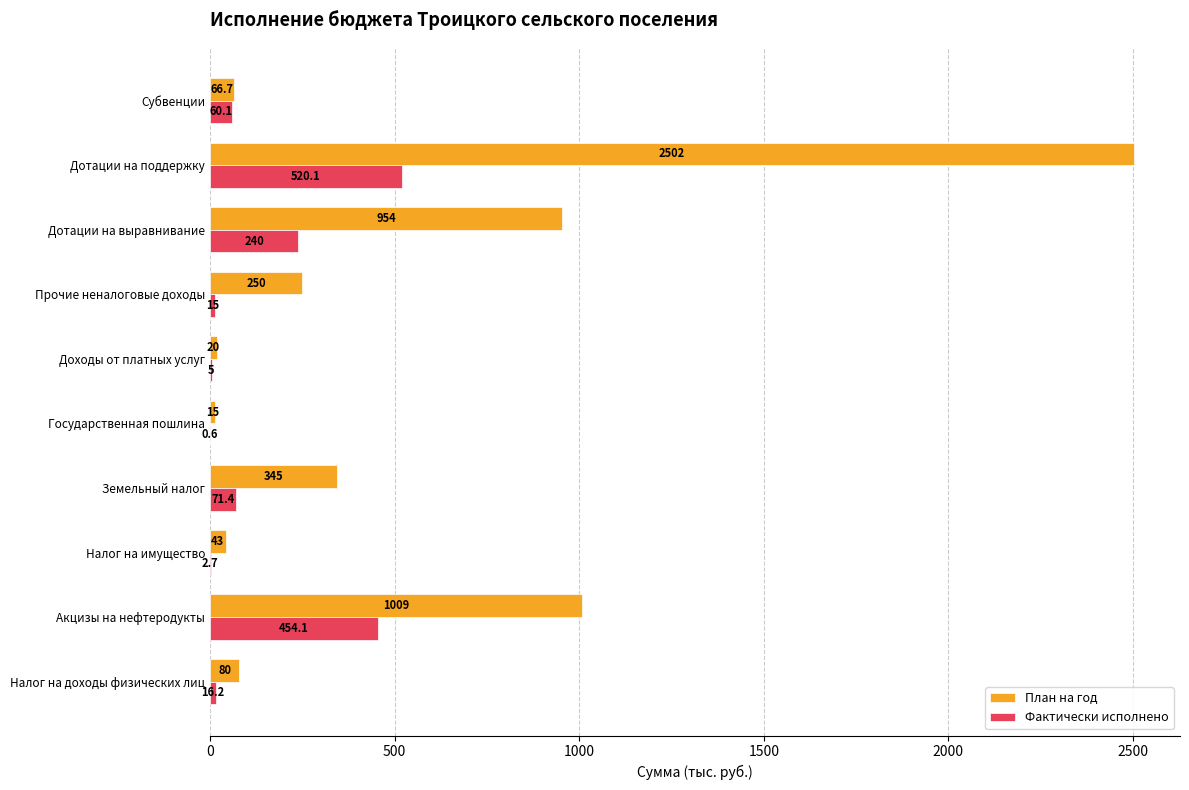

At which label is Фактически исполнено closest to 260?

Дотации на выравнивание